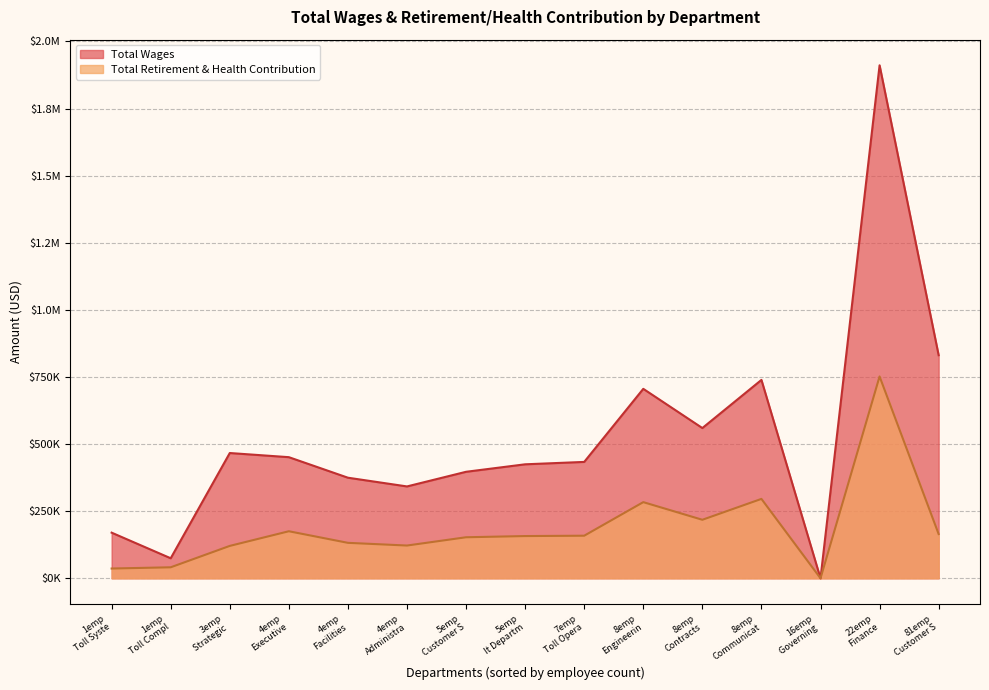

At Toll Operations, list the series in order from largest to smallest.

Total Wages, Total Retirement & Health Contribution